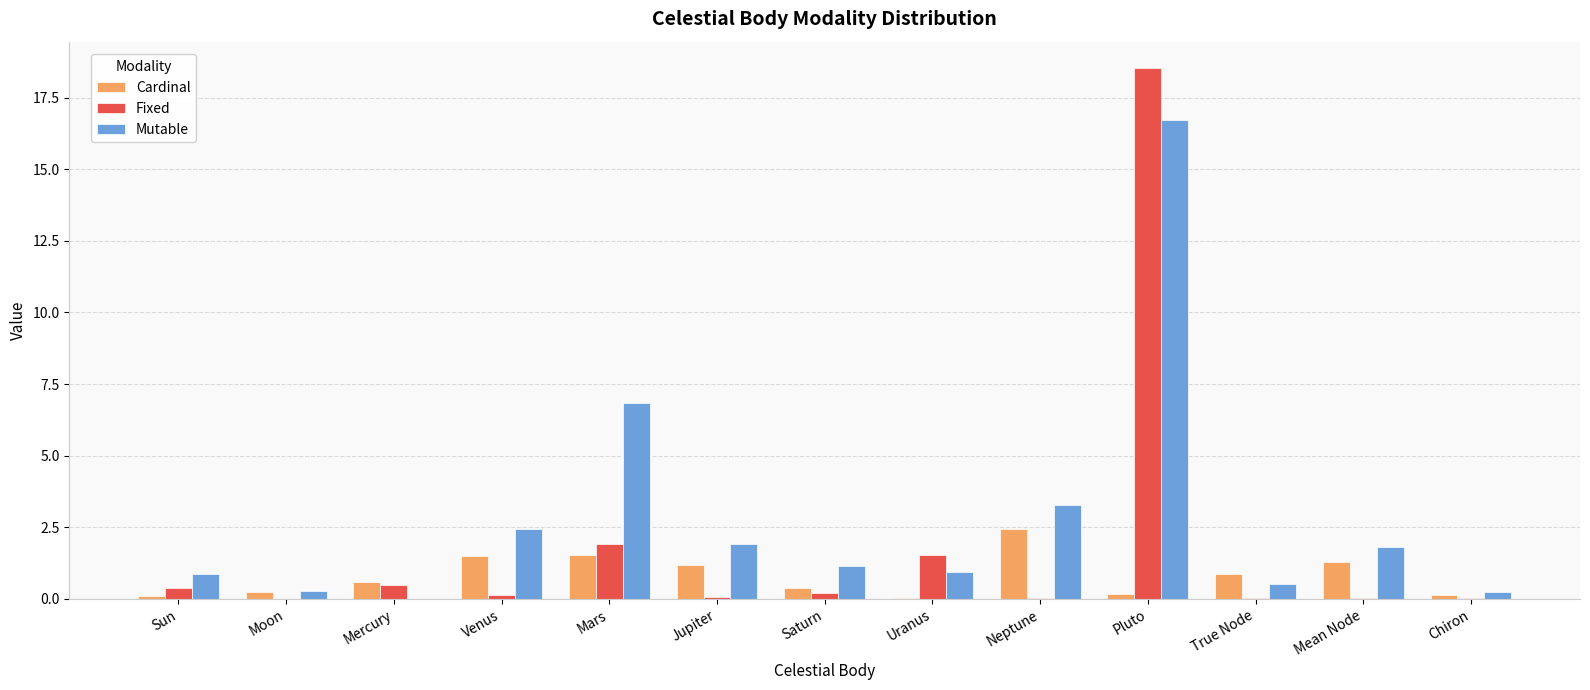

At which label does Fixed reach its peak?

Pluto